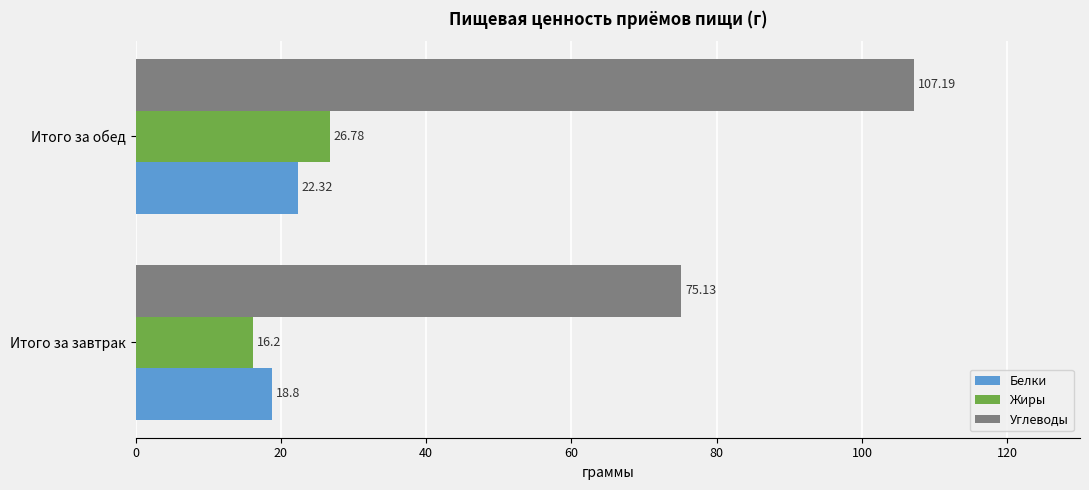

What is the difference between the maximum and minimum values in the Углеводы series?

32.1